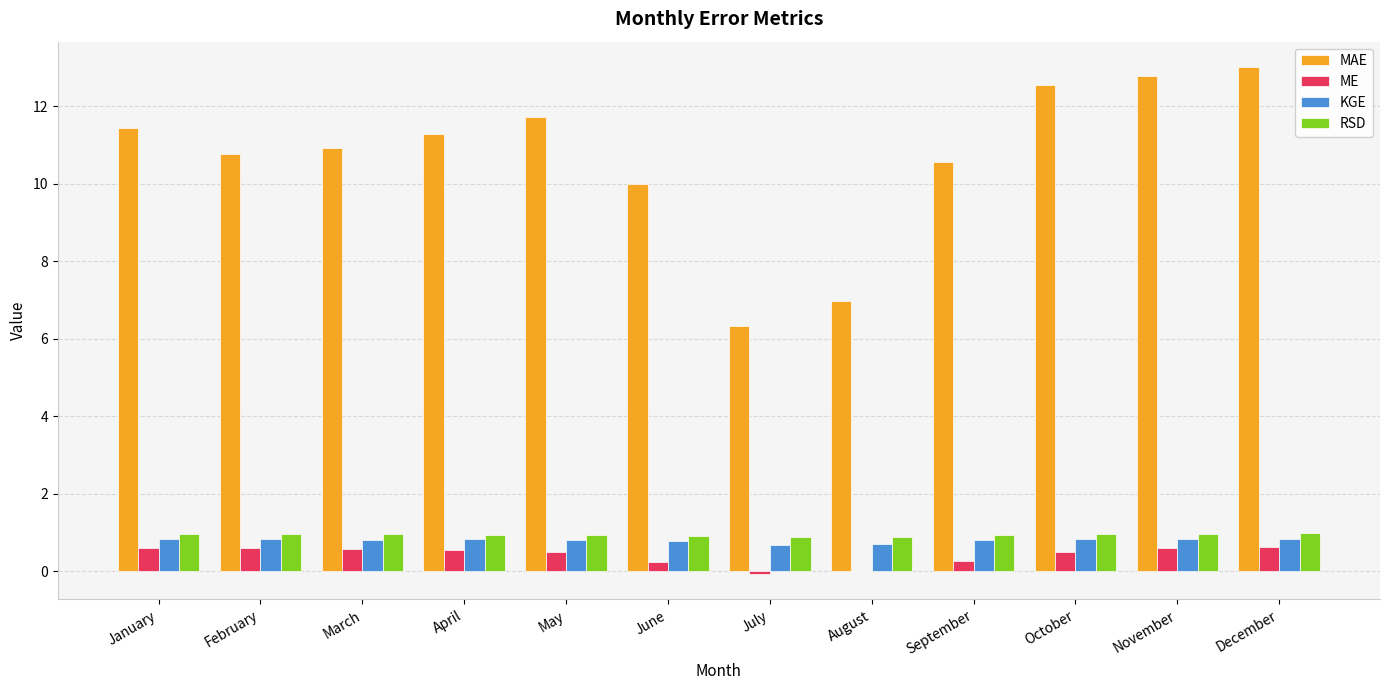

What is the maximum value shown in the chart?

13.0